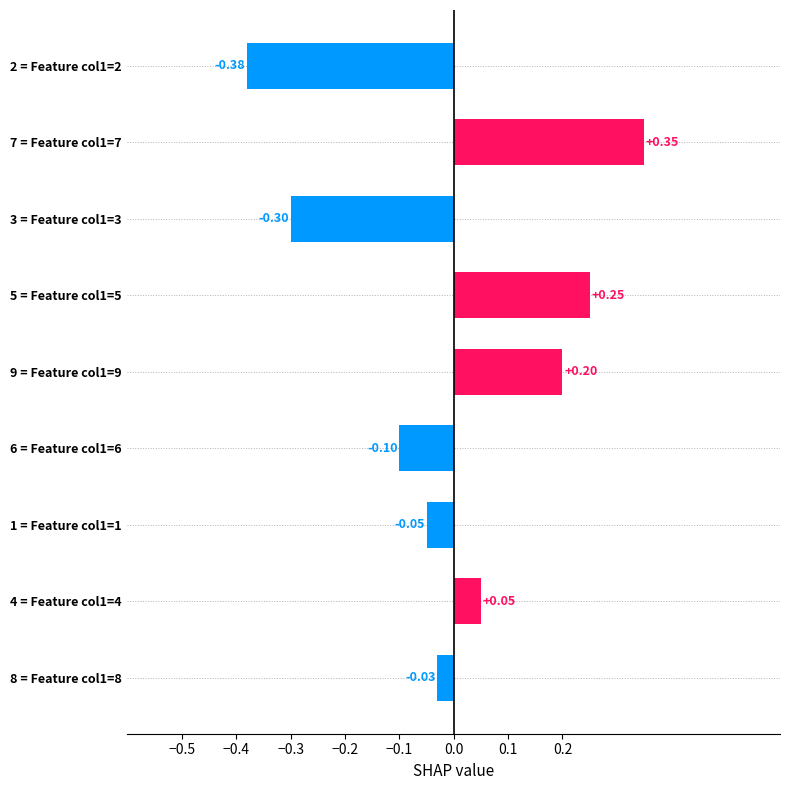

Rank the categories by value from lowest to highest.

2 = Feature col1=2, 3 = Feature col1=3, 6 = Feature col1=6, 1 = Feature col1=1, 8 = Feature col1=8, 4 = Feature col1=4, 9 = Feature col1=9, 5 = Feature col1=5, 7 = Feature col1=7